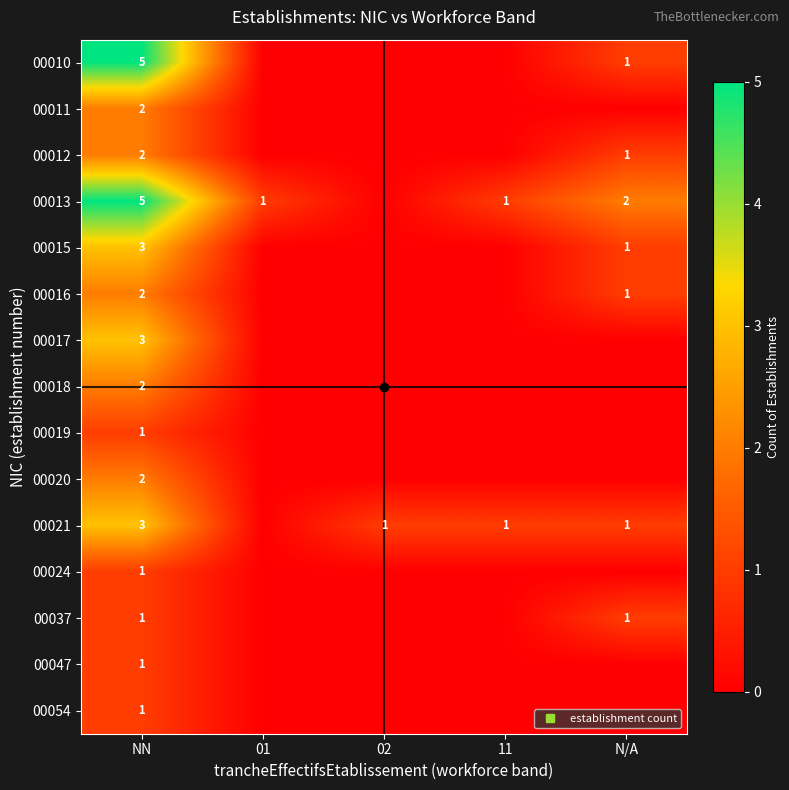

Which label corresponds to the smallest value in the chart?

01